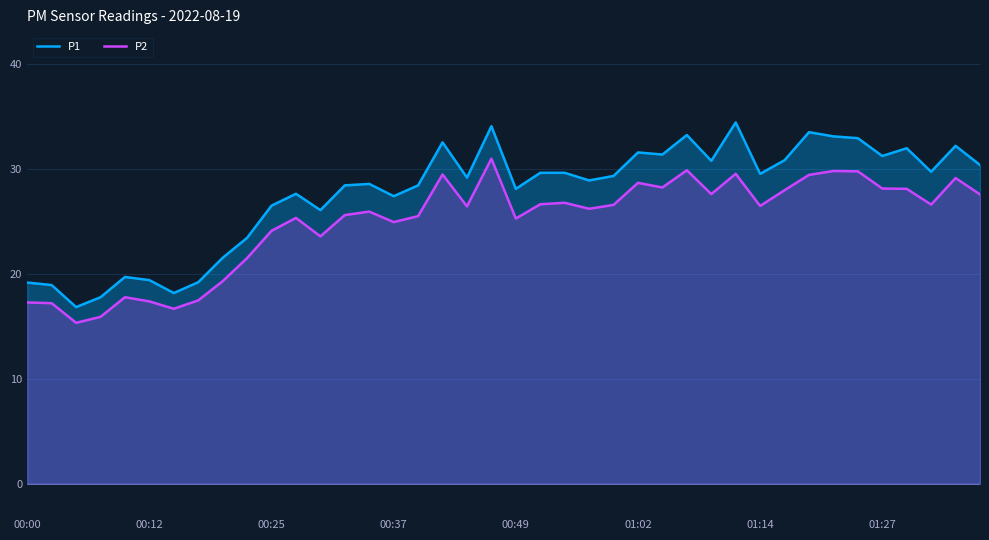

What is the difference between the maximum and minimum values in the P1 series?

17.6